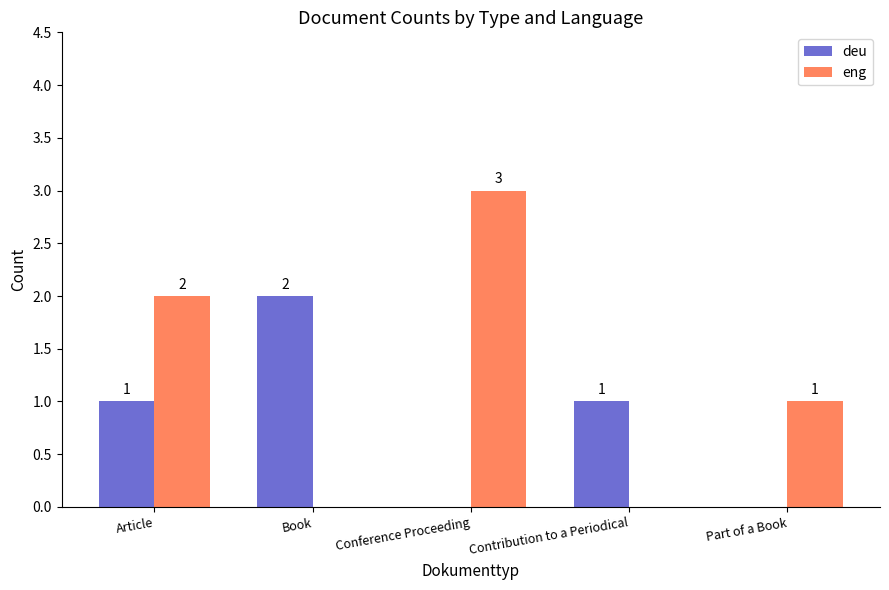

What is the sum of all eng values?

6